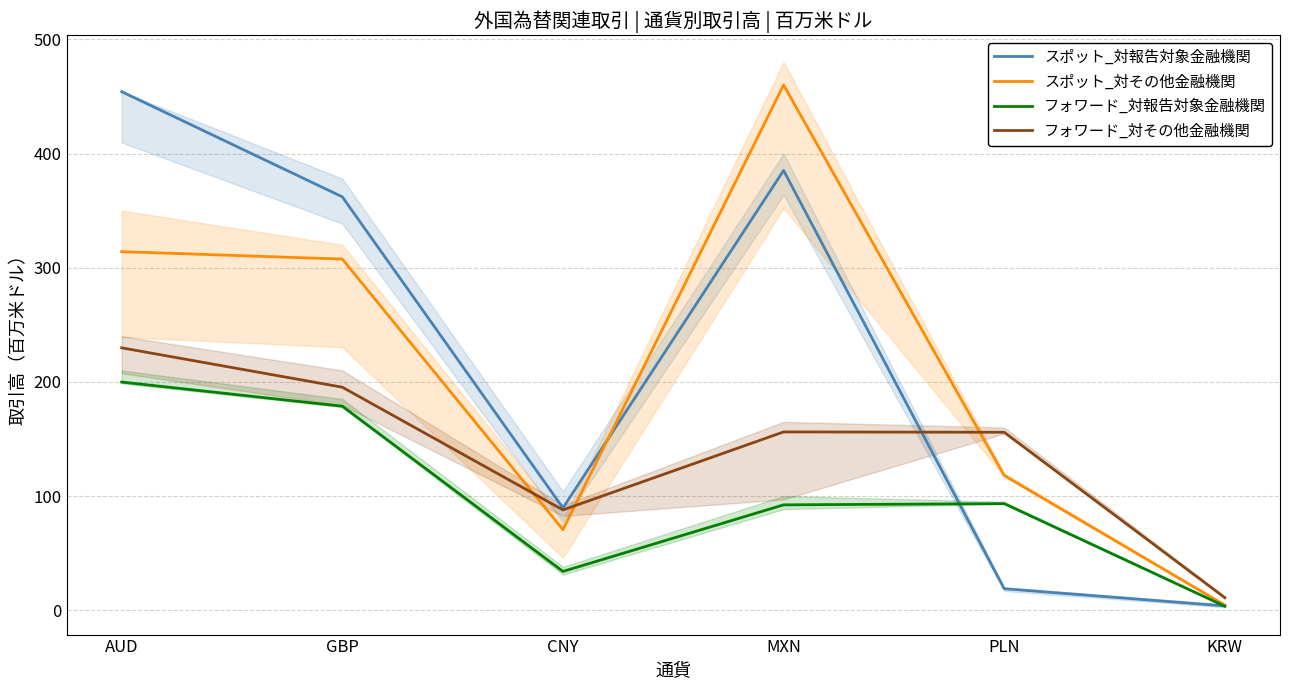

How many lines are shown in the chart?

4